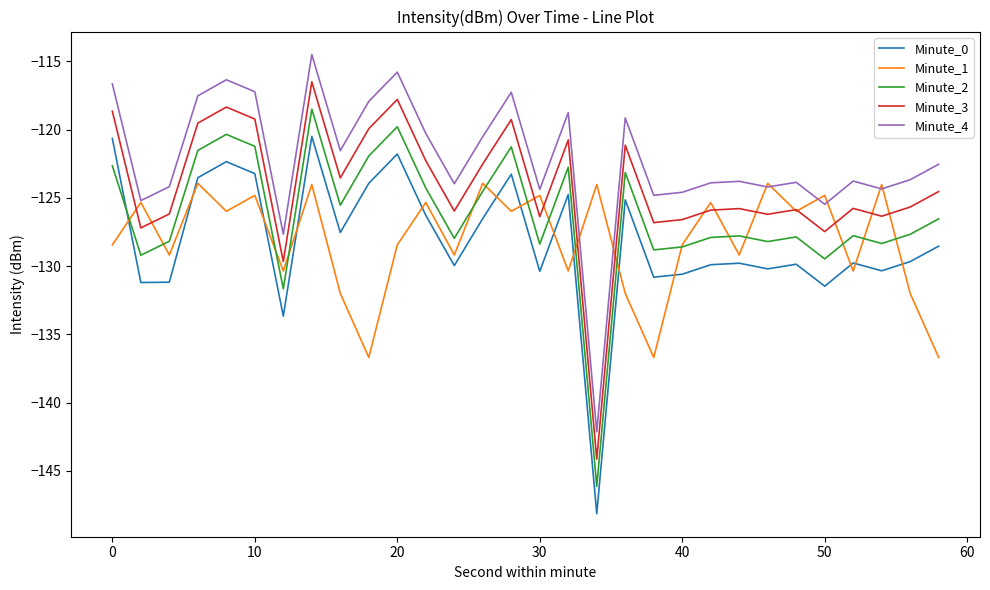

True or false: Minute_2 and Minute_0 cross at least once.

True